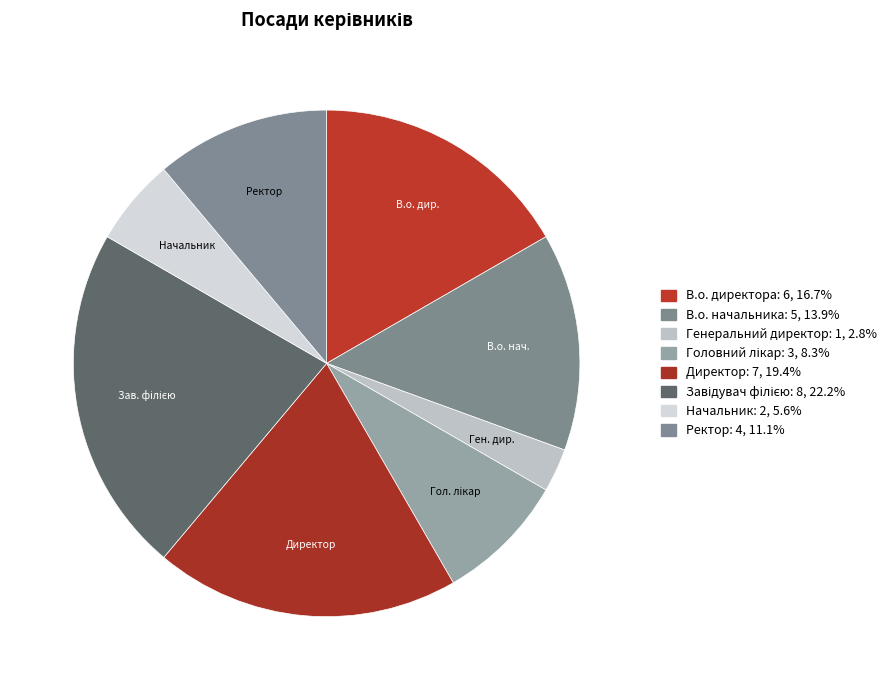

How many slices are in this pie chart?

8